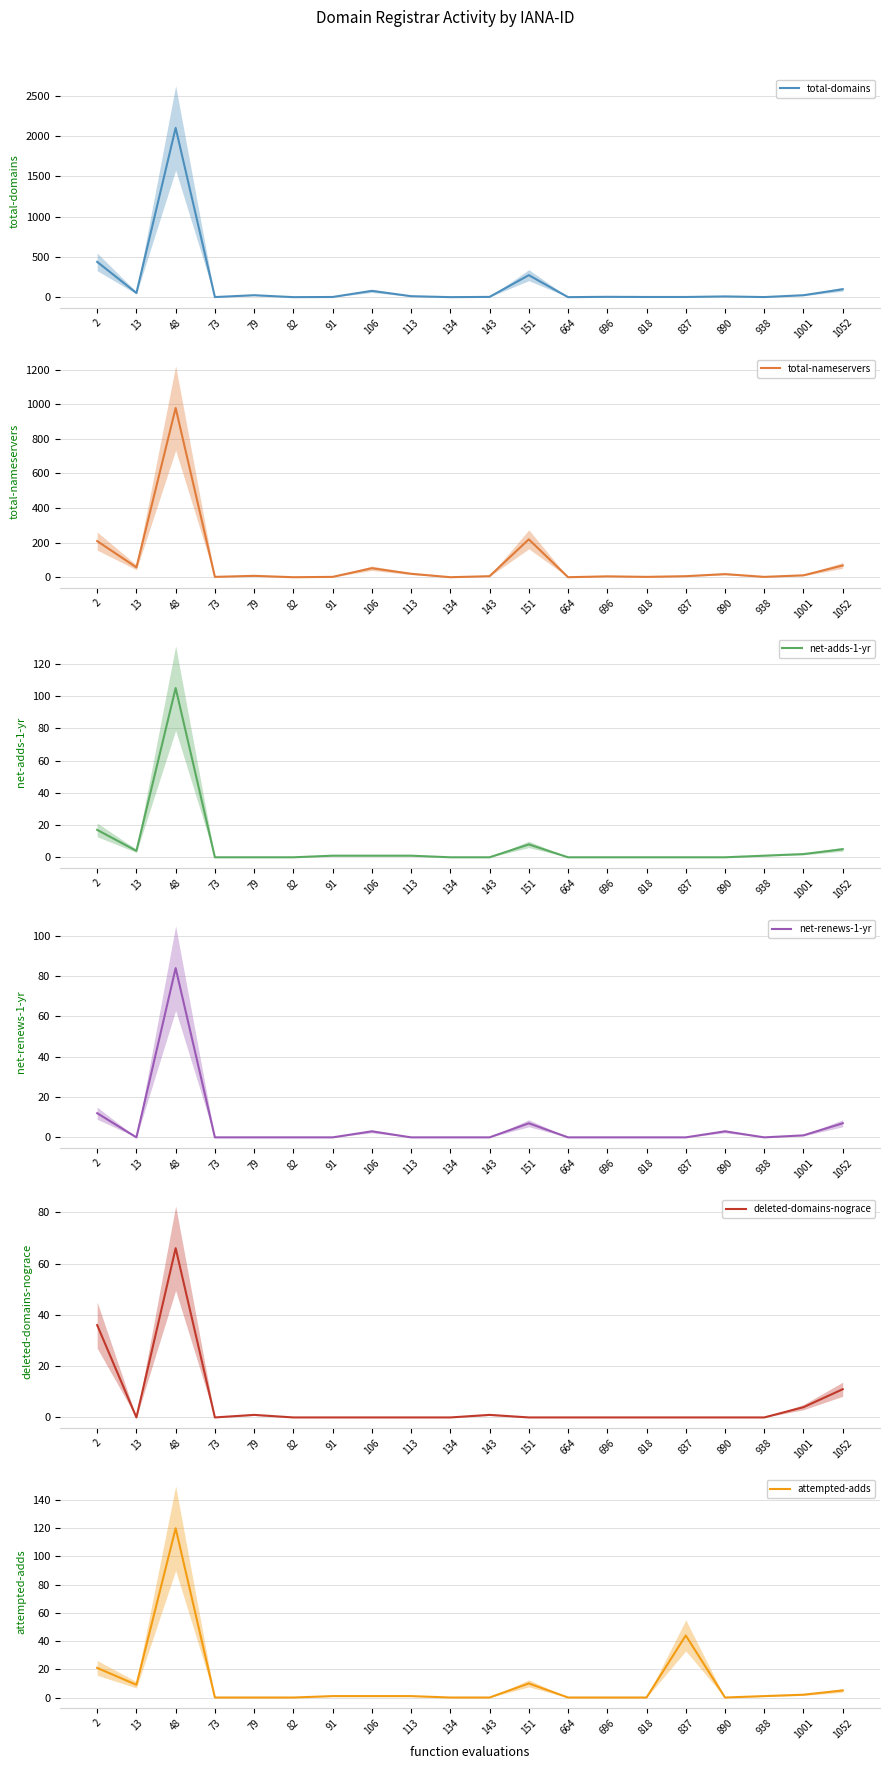

How many lines are shown in the chart?

6